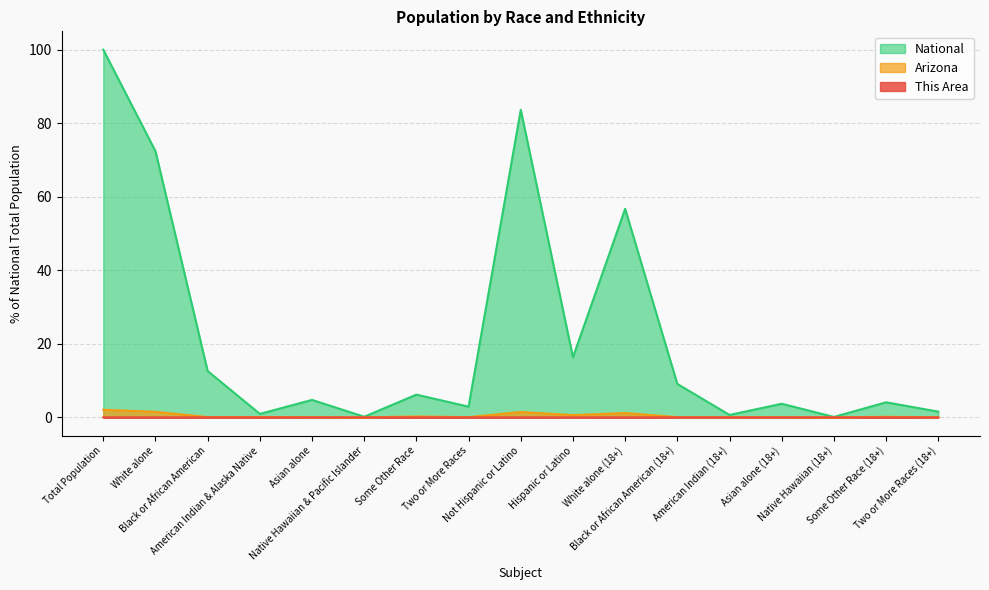

What is the label of the 12th point from the right?

Native Hawaiian & Pacific Islander